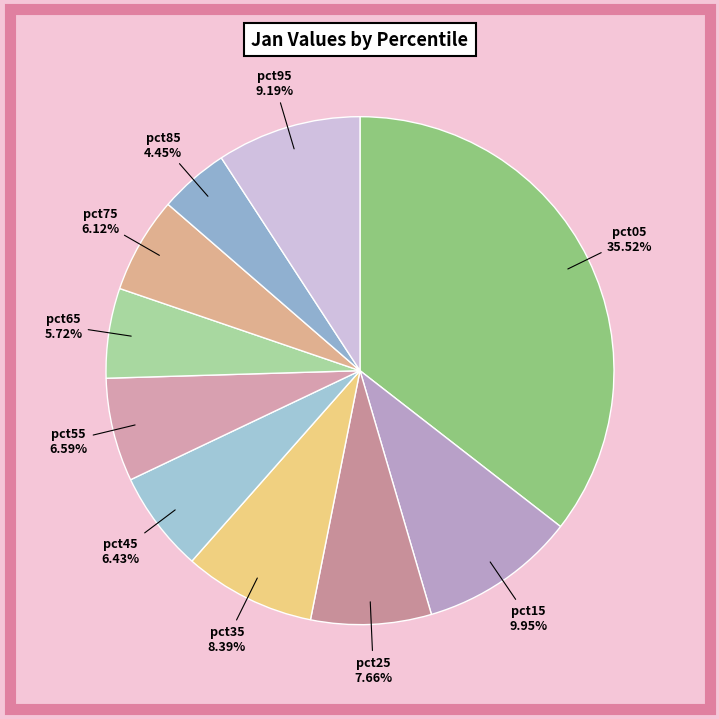

Count the number of slices in the pie.

10